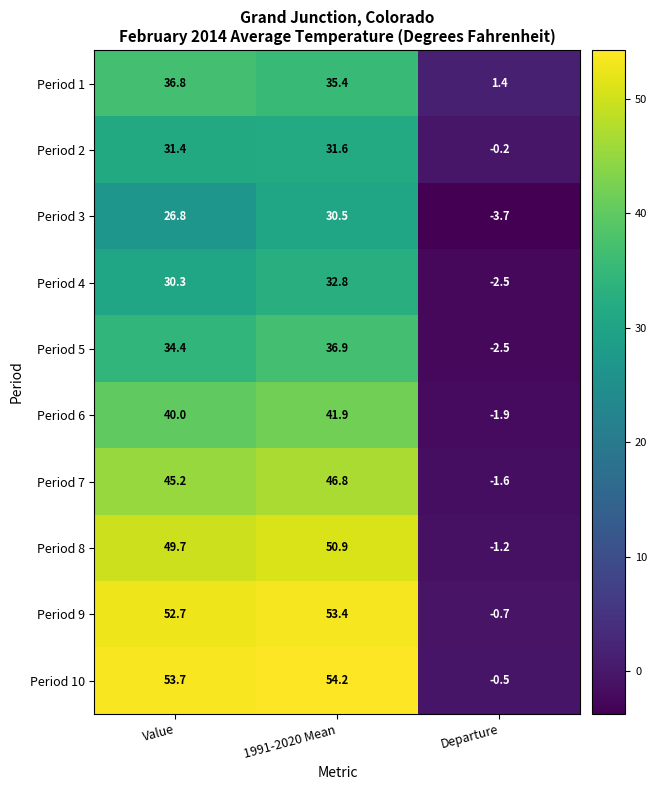

The Period 4 series shows 30.3 at Value. True or false?

True